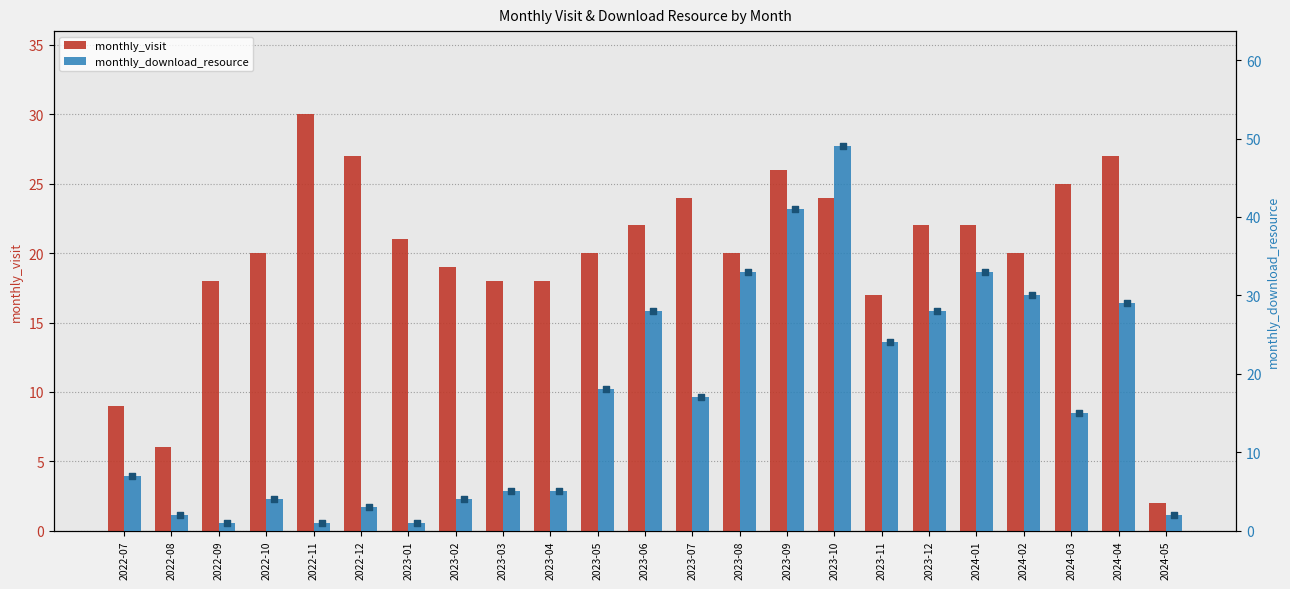

Which series has the largest total across all categories?

monthly_visit